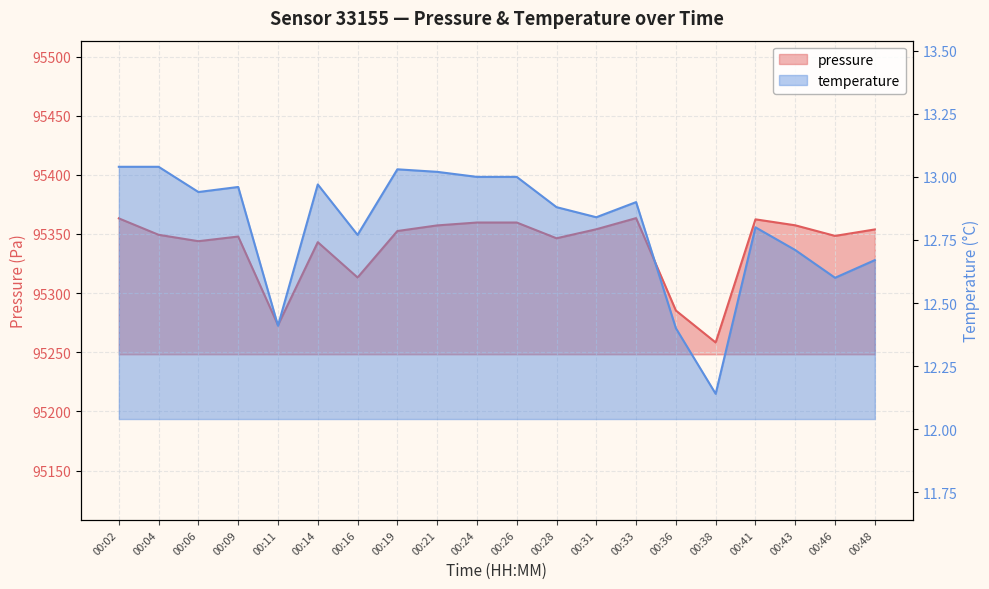

True or false: pressure has a value of 95349.3 at 00:04.

True